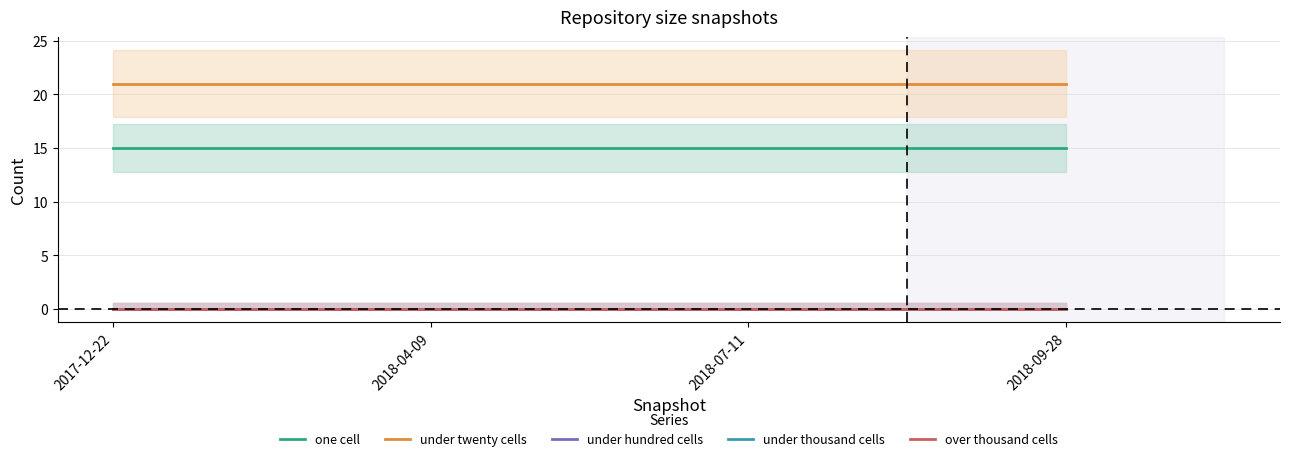

How many lines are shown in the chart?

5